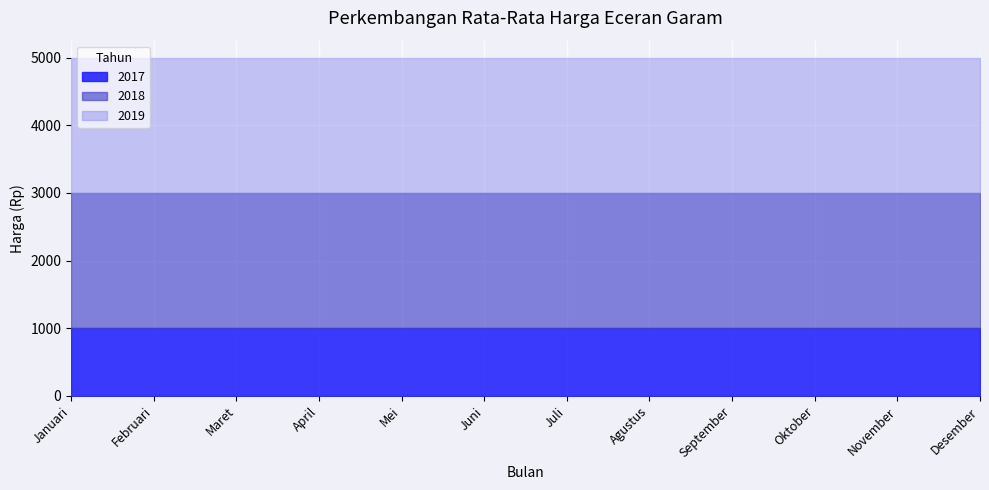

What is the value of the 2017 point at the 4th from the left?

1000